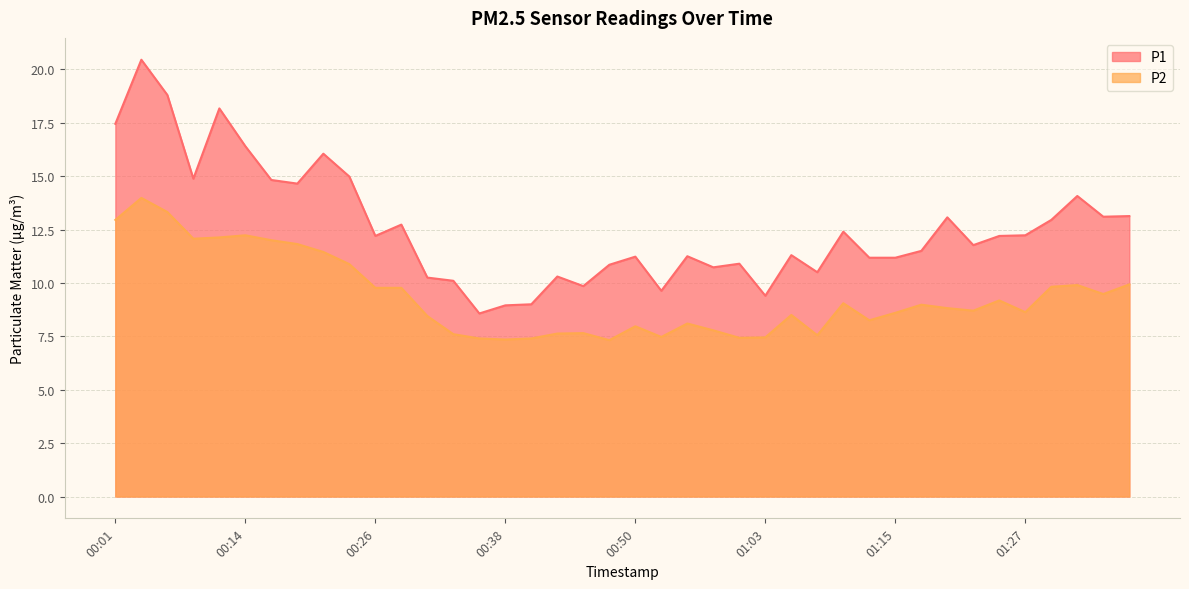

What is the minimum value shown in the chart?

7.3